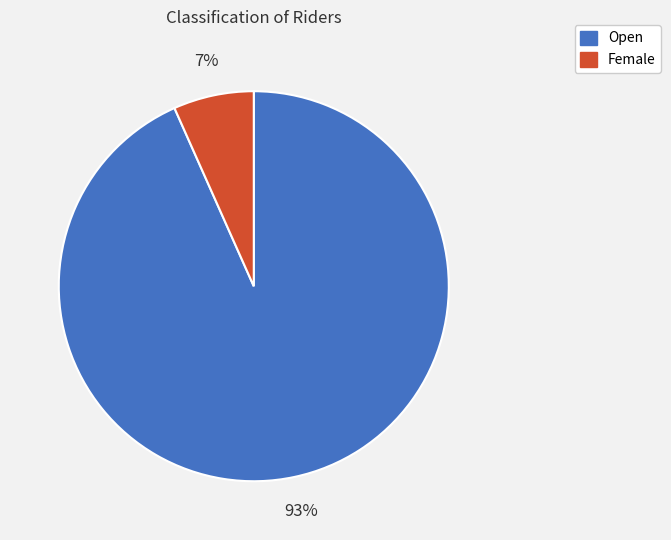

To the nearest percent, what percentage of the pie is Female?

7%